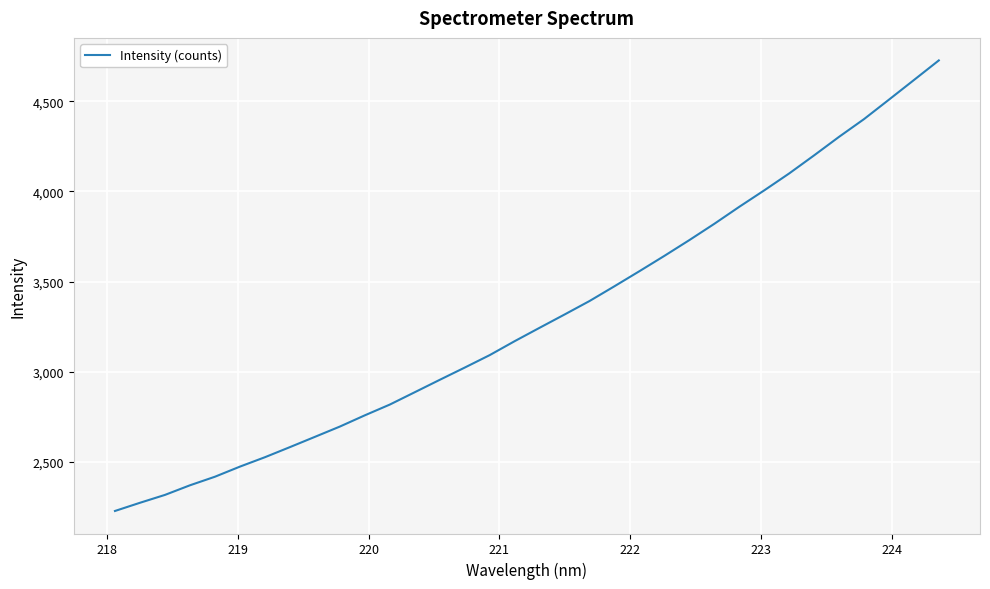

What is the maximum value shown in the chart?

4726.5